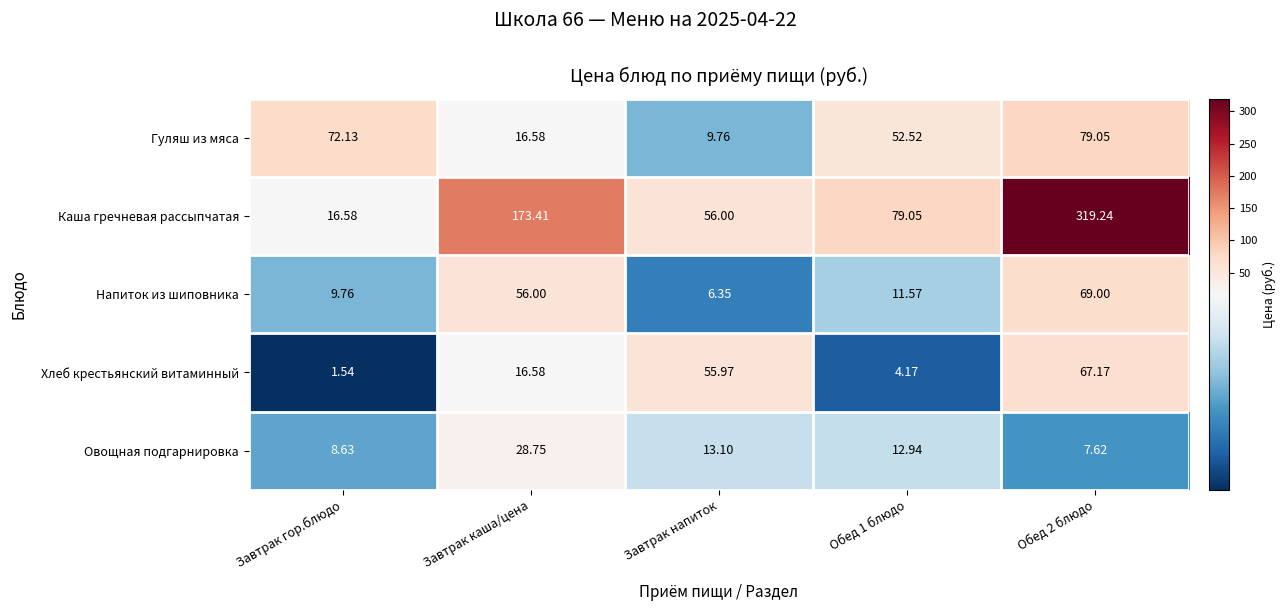

How many series are shown in this chart?

5